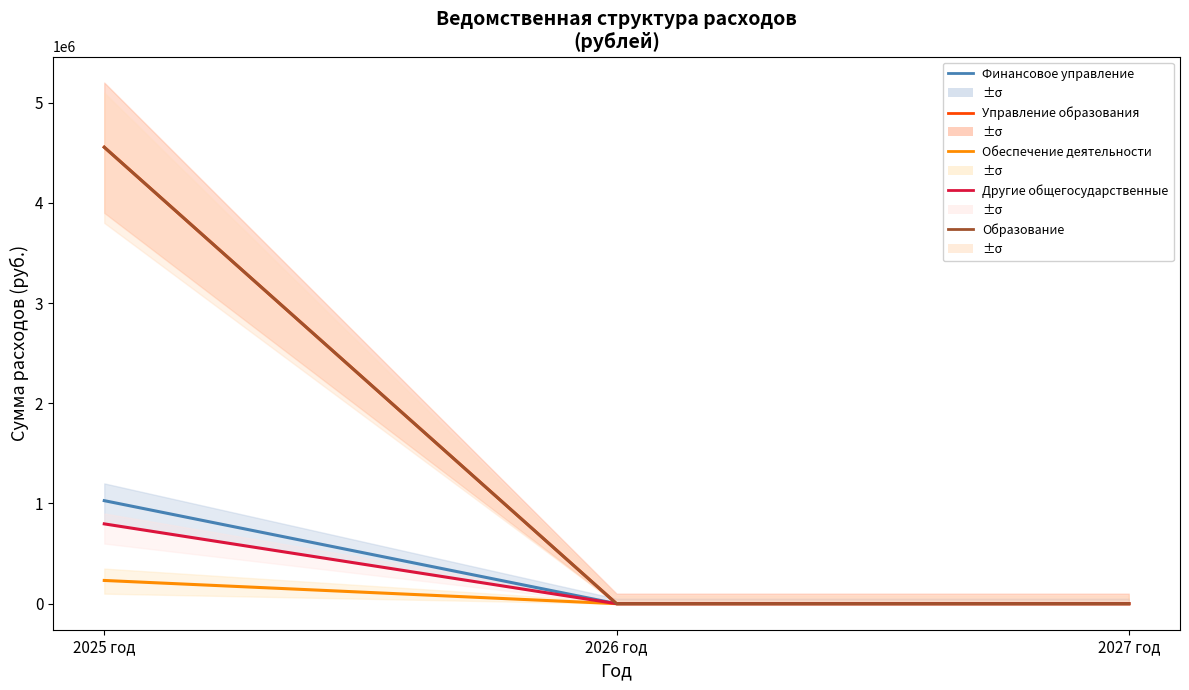

Reading left to right, extract all data points from this chart.

Финансовое управление: 1027983.0	0.0	0.0
Управление образования: 4555110.3	0.0	0.0
Обеспечение деятельности: 231683.0	0.0	0.0
Другие общегосударственные: 796300.0	0.0	0.0
Образование: 4555110.3	0.0	0.0